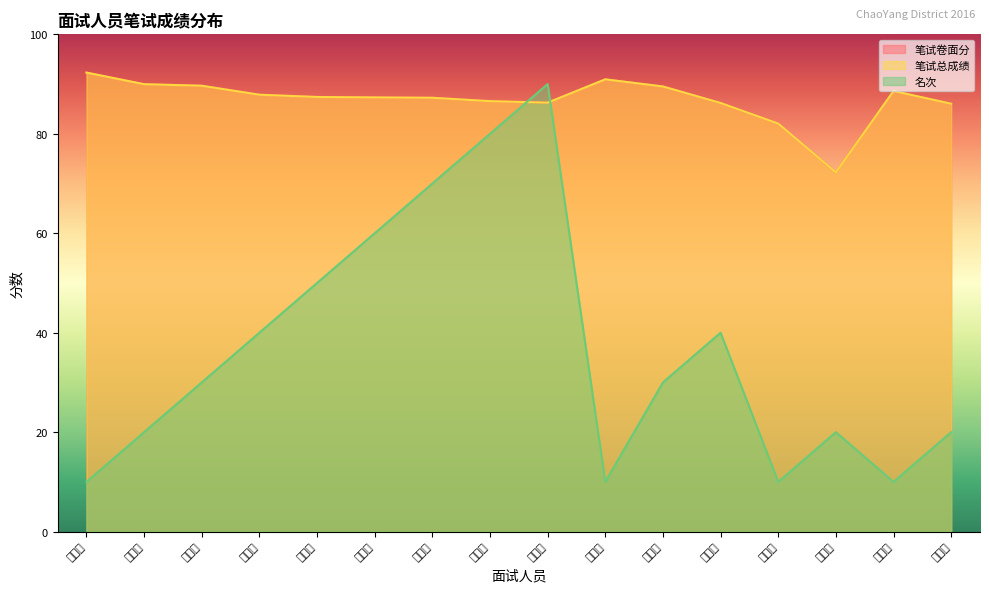

What is the minimum value shown in the chart?

10.0